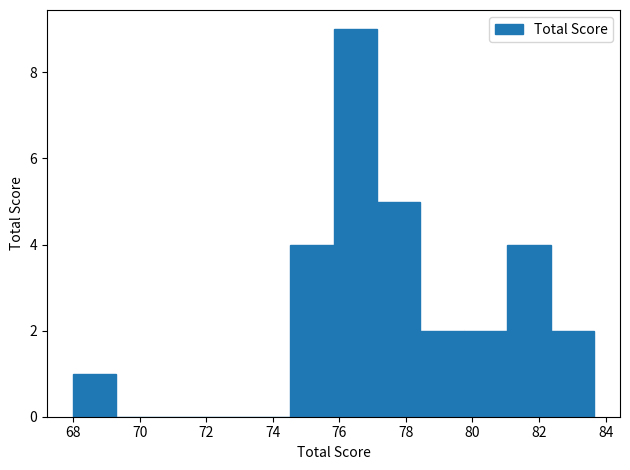

Which range on the x-axis has the tallest bar?

75.8 to 77.2